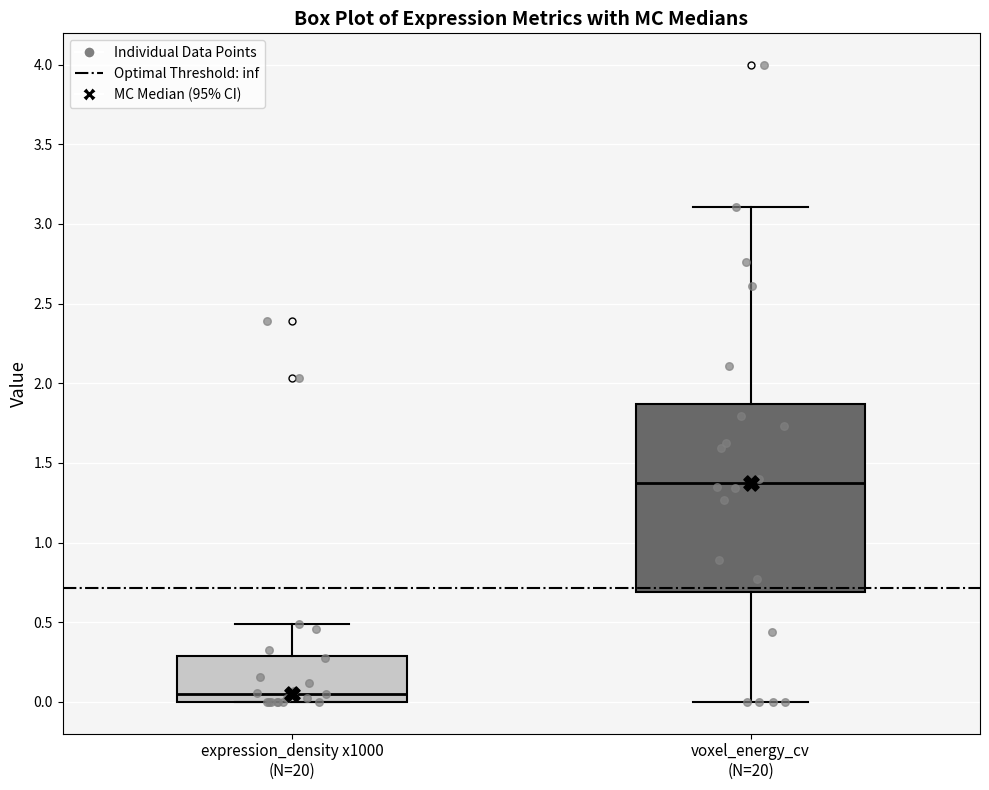

Which box is the tallest, from its lower edge to its upper edge?

voxel_energy_cv (N=20)